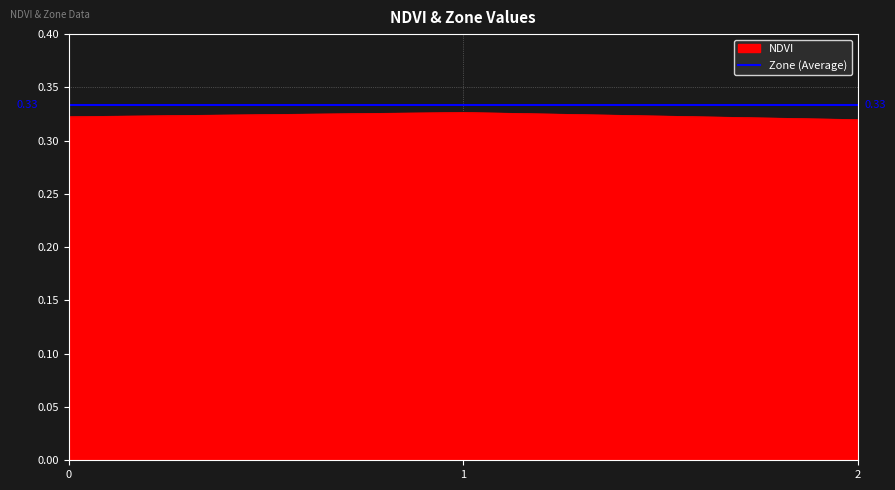

Count the NDVI values in the range 0 to 1.

3